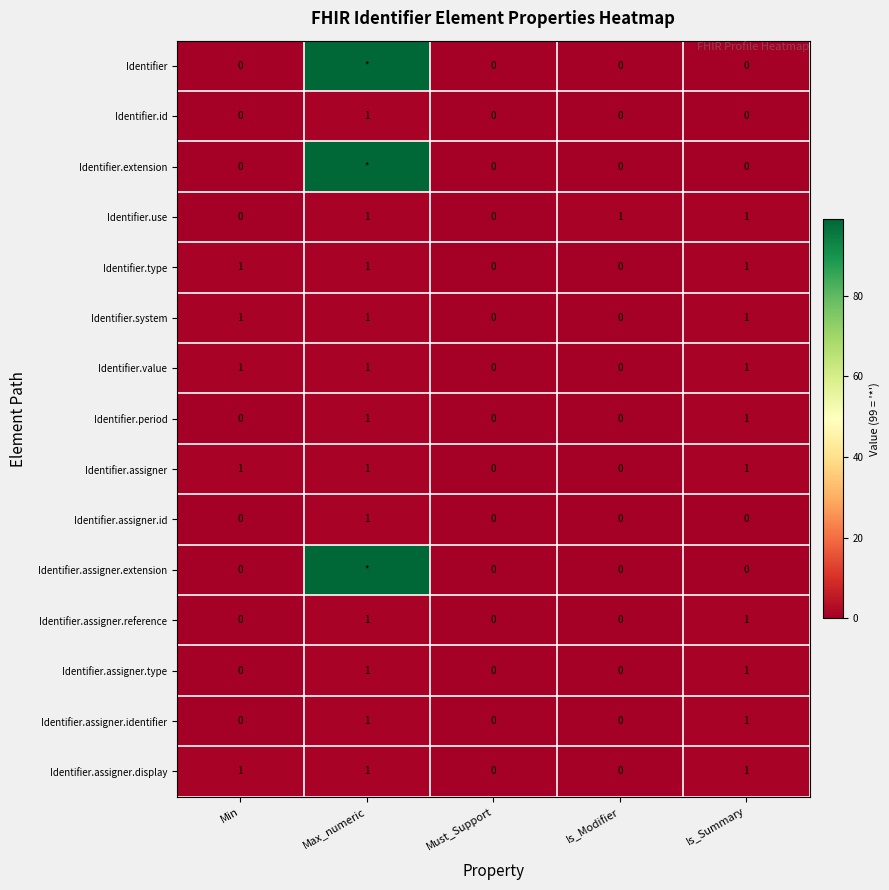

What is the total value across all series at Is_Summary?

10